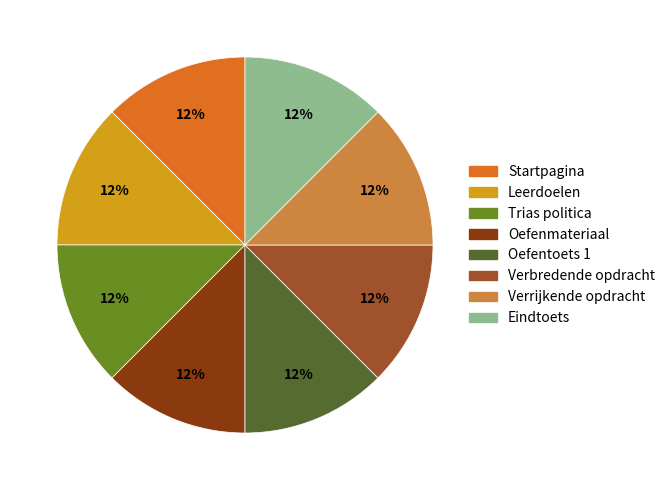

Does any single category account for the majority?

No